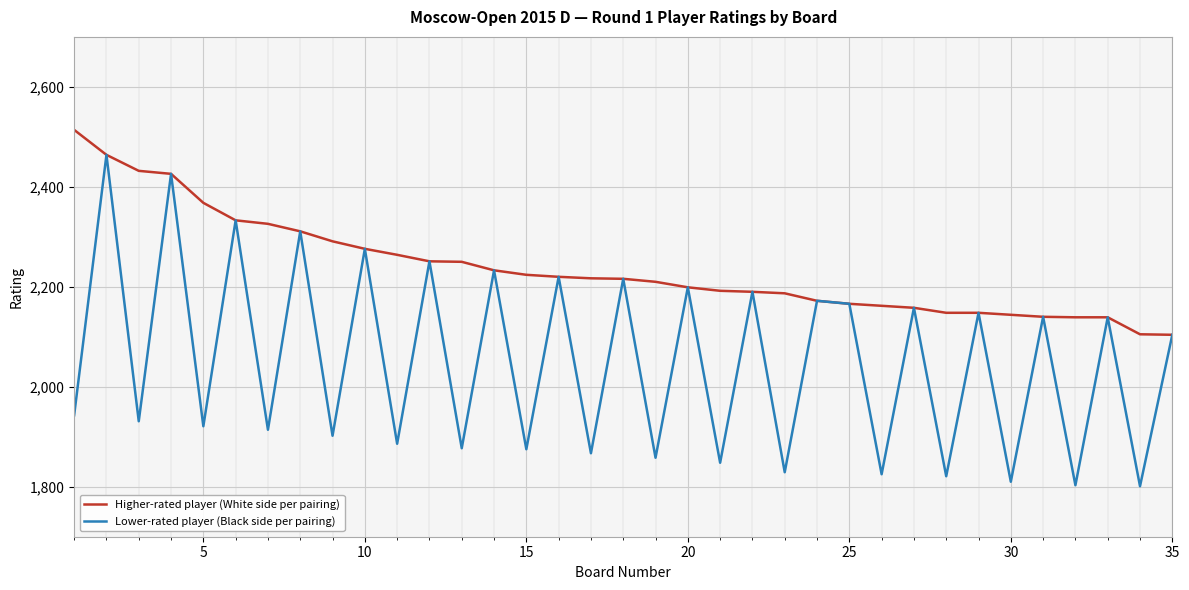

Rank the series by their average value, from lowest to highest.

Lower-rated player (Black side per pairing), Higher-rated player (White side per pairing)